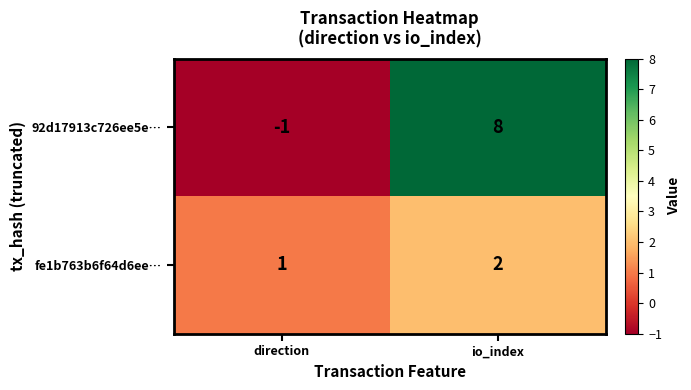

What is the sum of the fe1b763b6f64d6ee… values at direction and io_index?

3